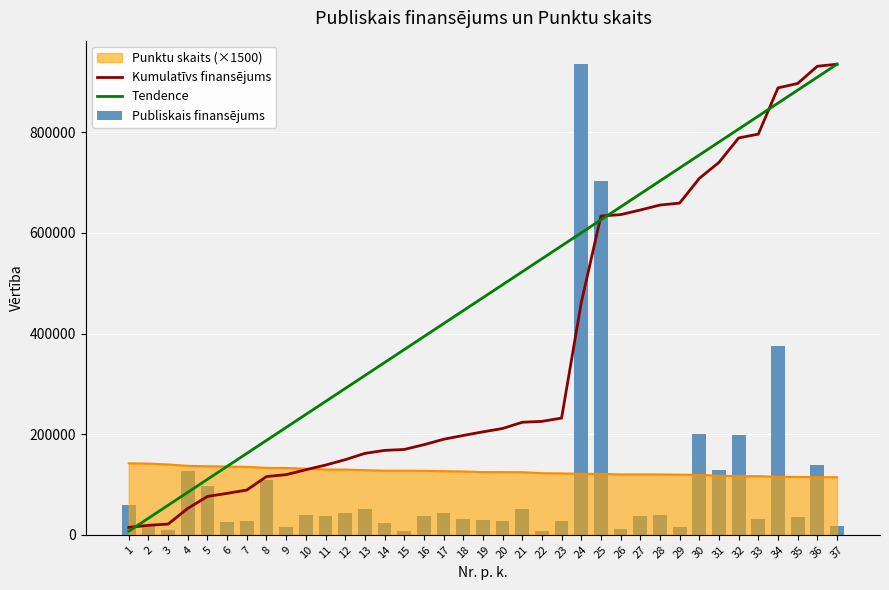

Which series has the widest spread of values?

Tendence